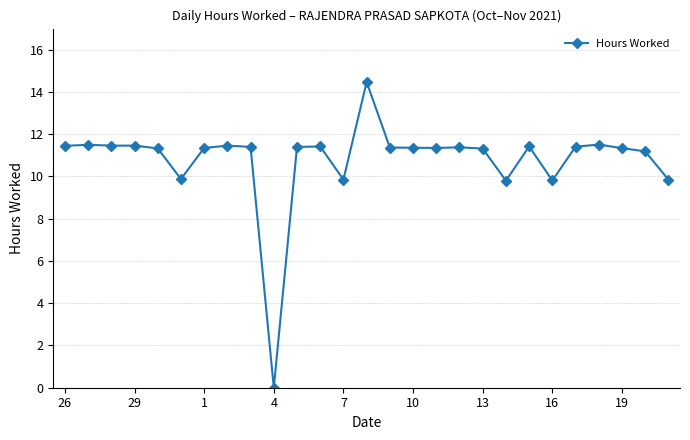

What is the sum of all values?

291.5